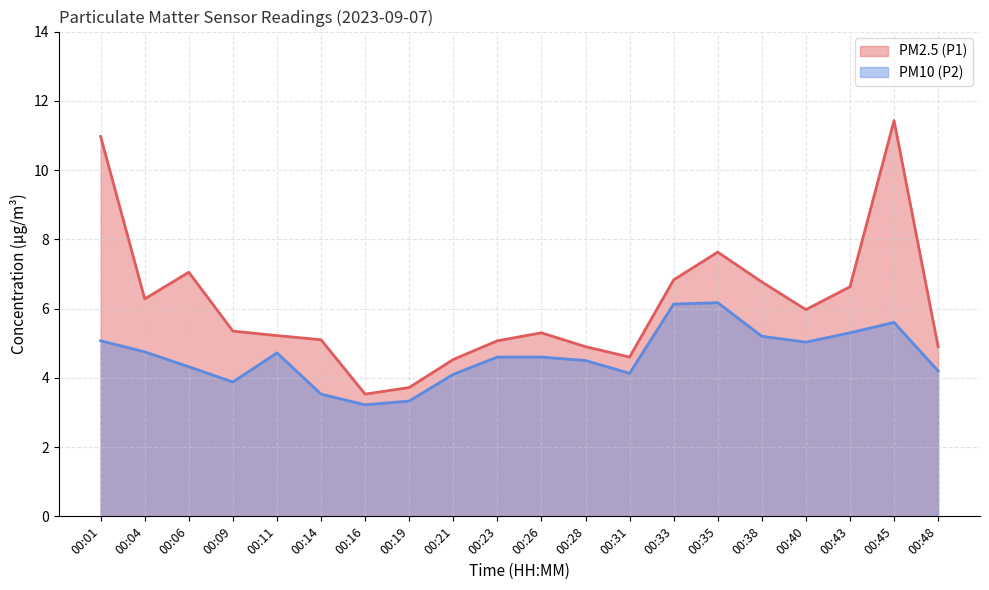

How many series are shown in this chart?

2